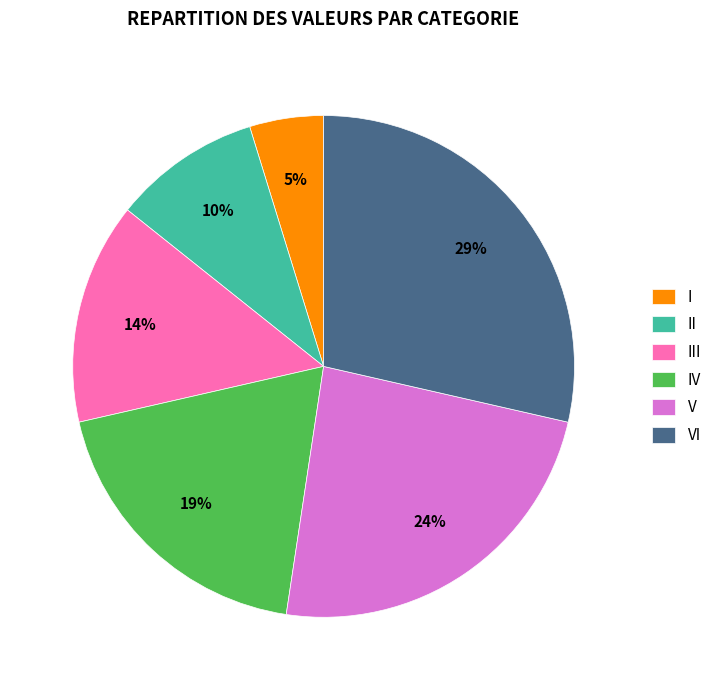

Which has a higher value, I or III?

III